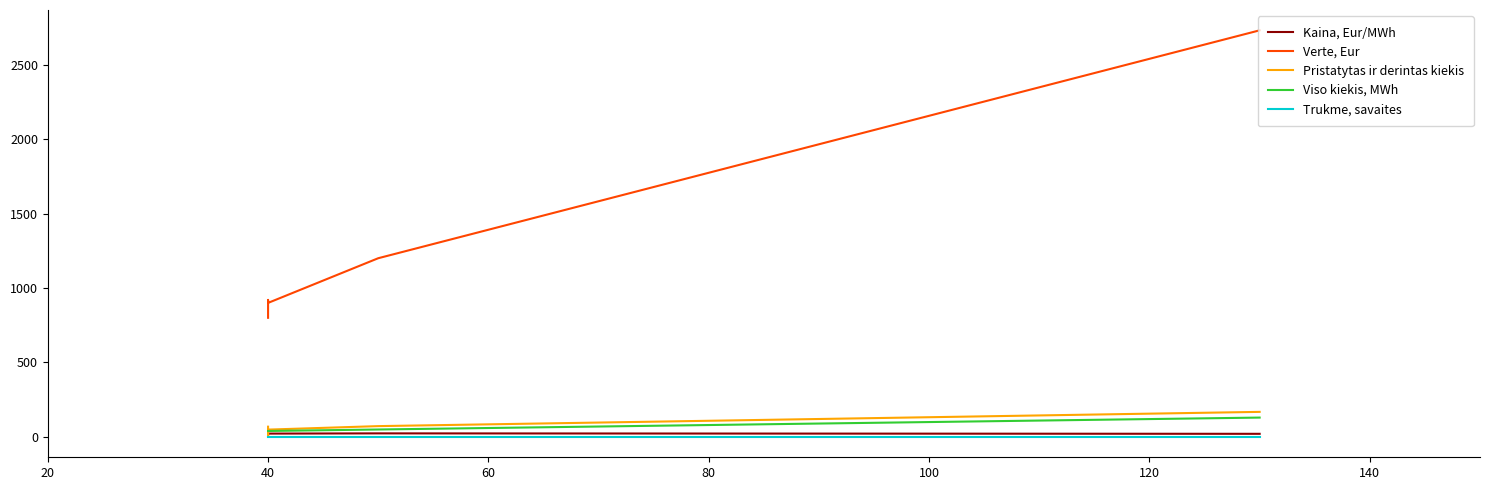

Which has a higher value, 40 or 40?

40